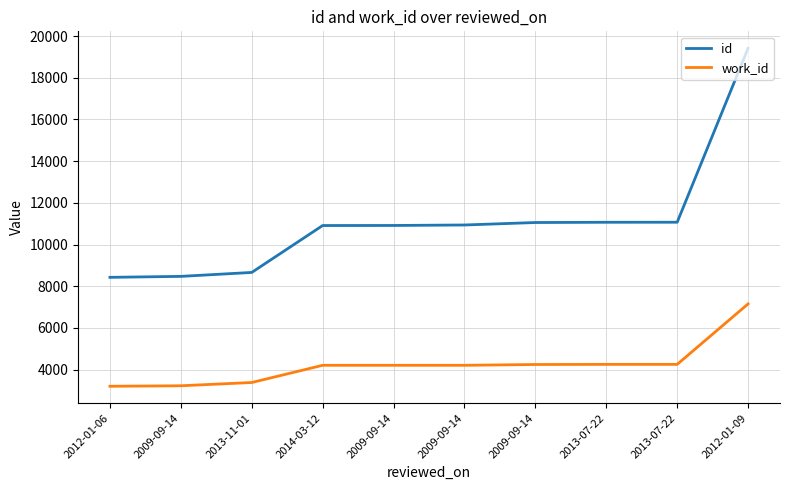

The value of work_id at 2012-01-06 is 1088. True or false?

False